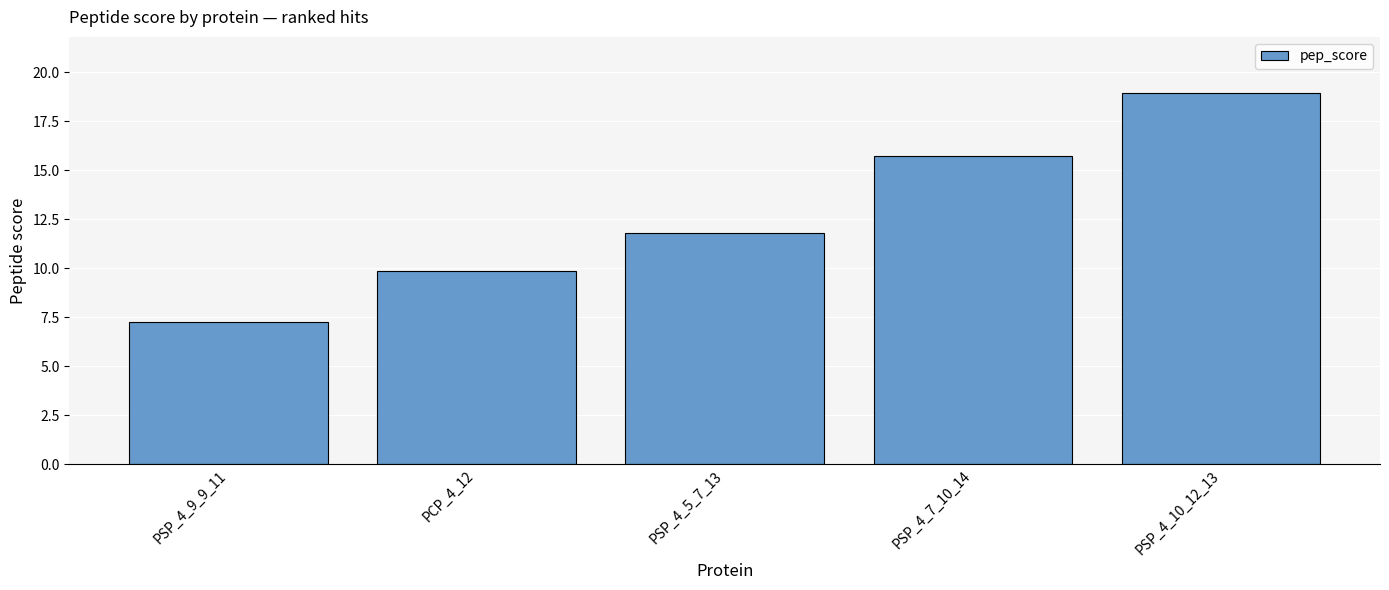

Which has a higher value, PSP_4_10_12_13 or PSP_4_5_7_13?

PSP_4_10_12_13